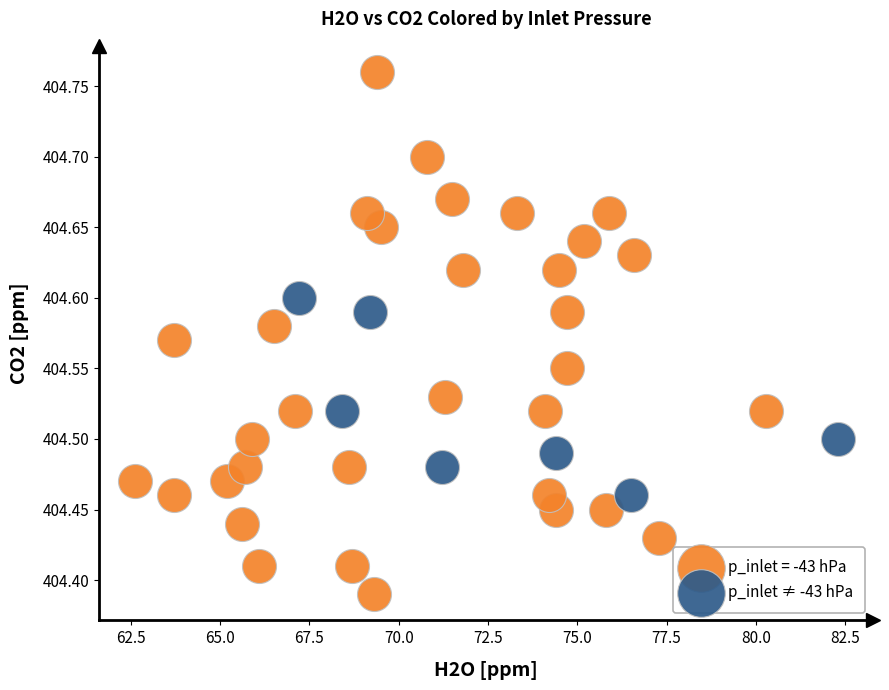

Which series reaches the minimum Y coordinate?

p_inlet = -43 hPa